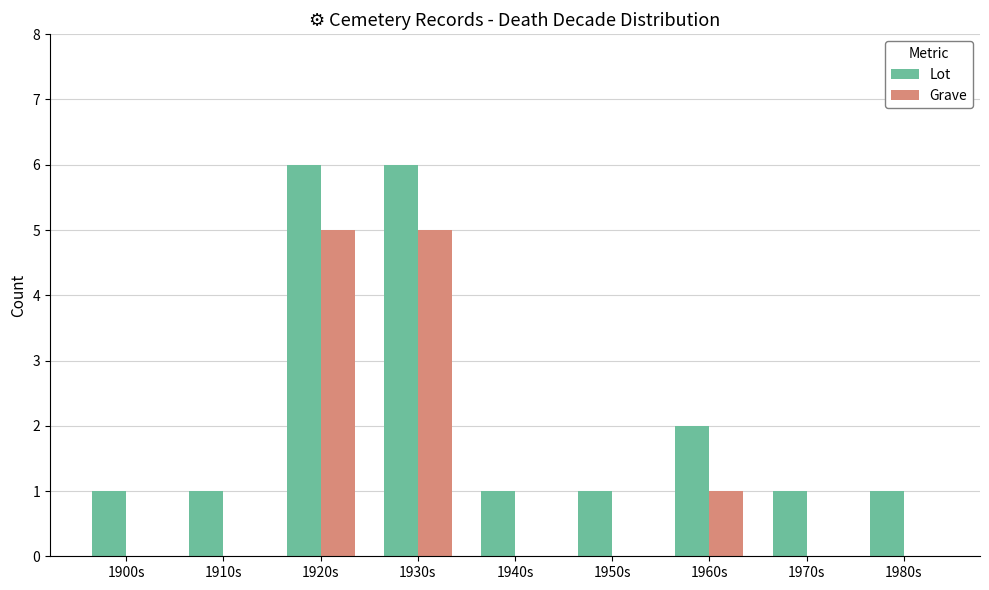

What is the sum of all Lot values?

20